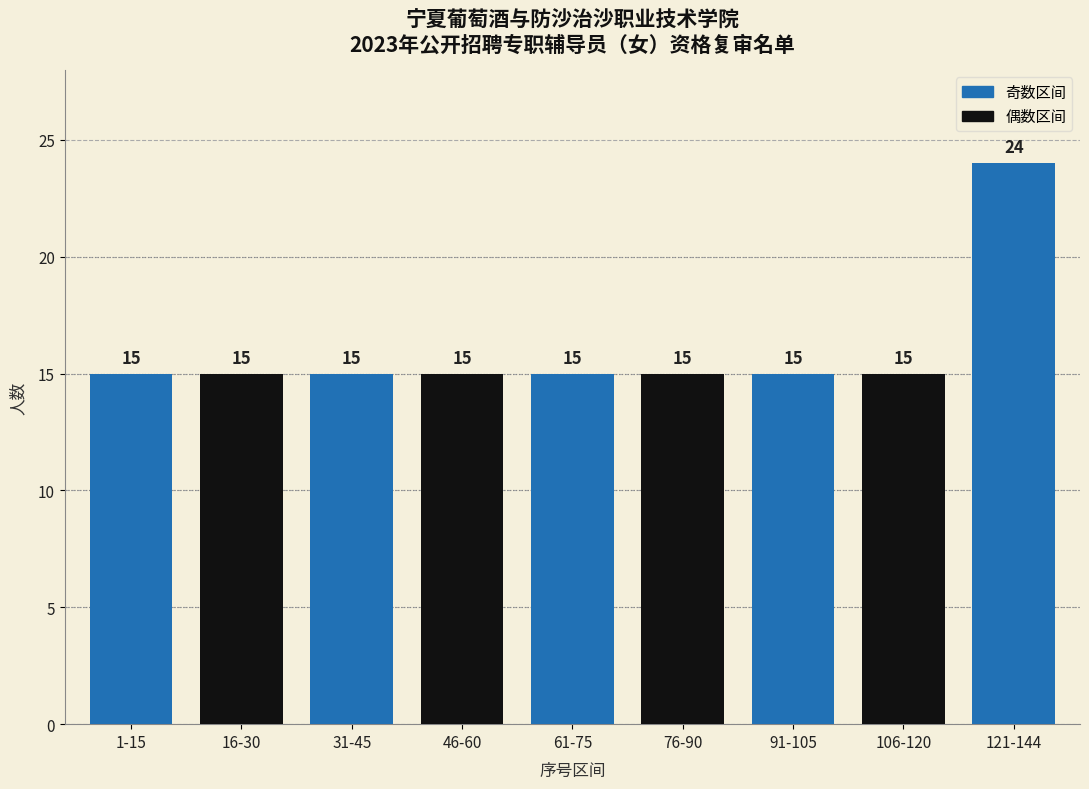

Reading left to right, what are all the values shown in this chart?

1-15=15	16-30=15	31-45=15	46-60=15	61-75=15	76-90=15	91-105=15	106-120=15	121-144=24